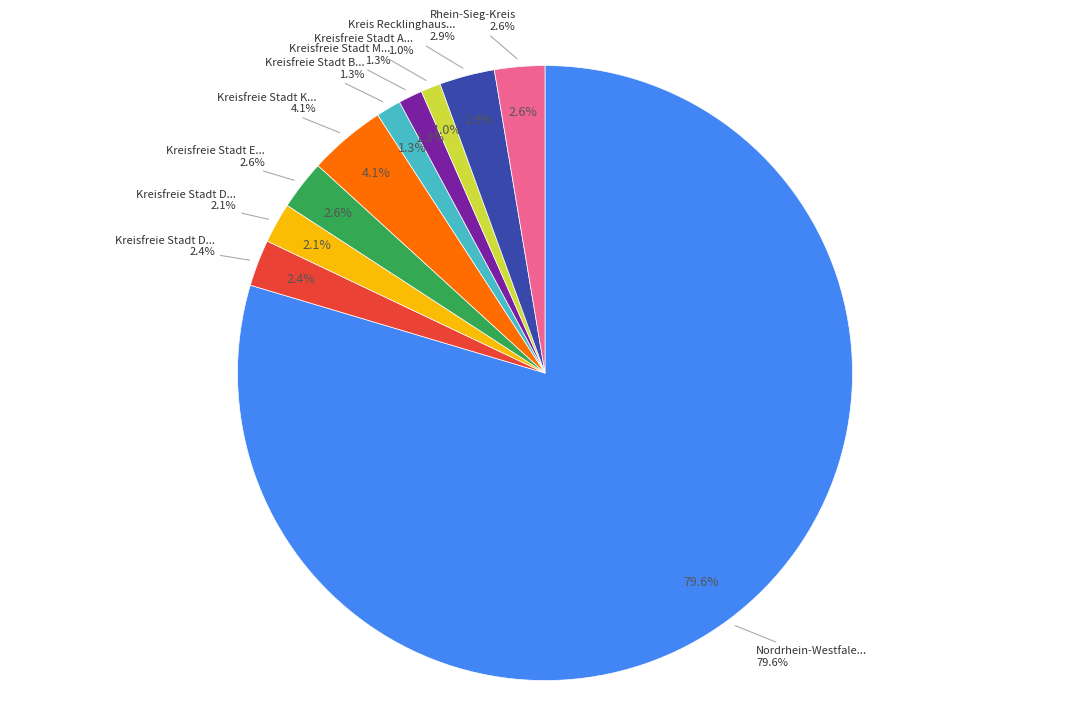

Which category has the biggest portion of the pie?

Nordrhein-Westfalen